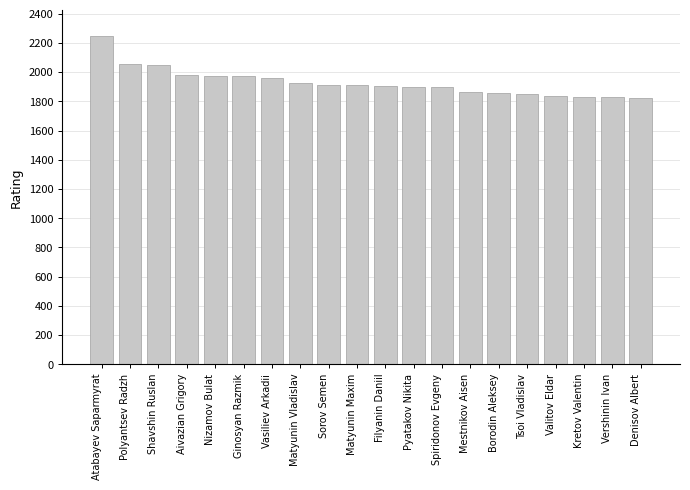

Are the bars horizontal?

No